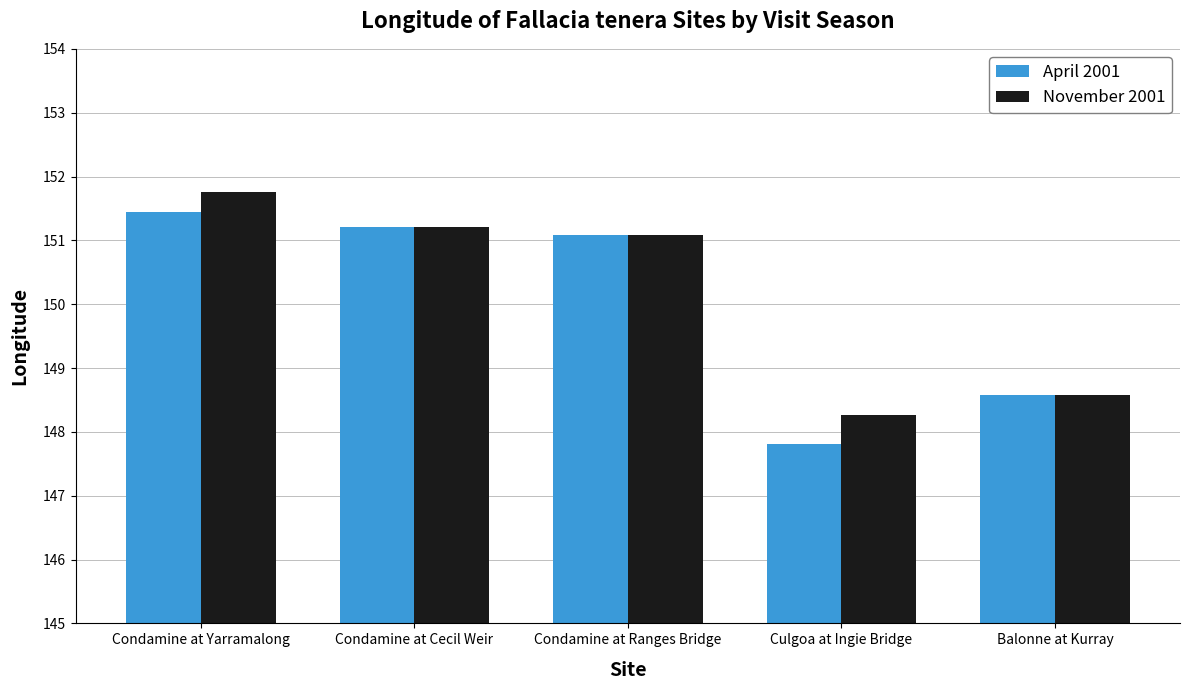

Are the bars horizontal?

No